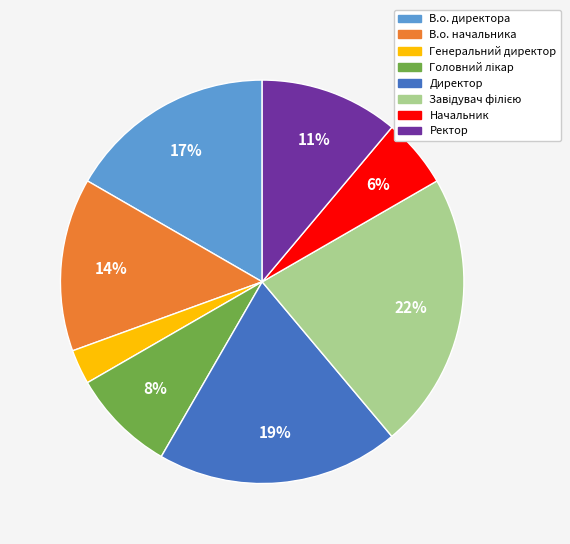

Is it true that В.о. начальника is 5% of the pie?

False